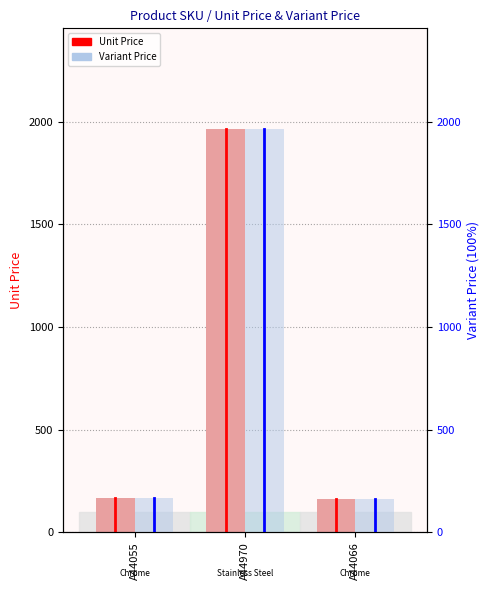

True or false: Variant Price has a value of 89.8 at A44066.

False